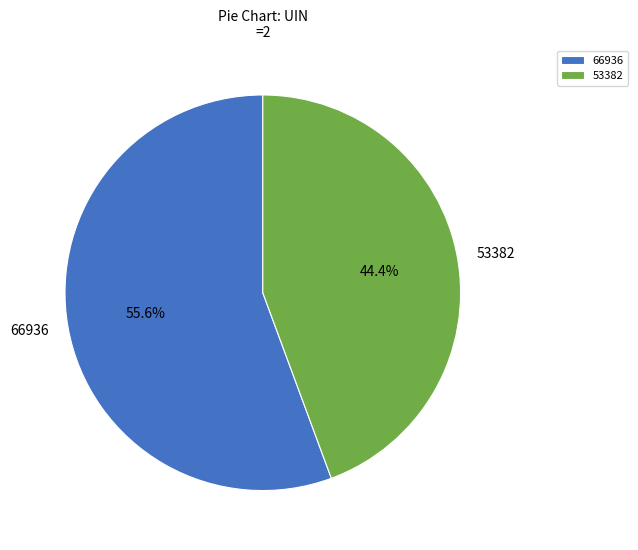

Which has a higher value, 66936 or 53382?

66936